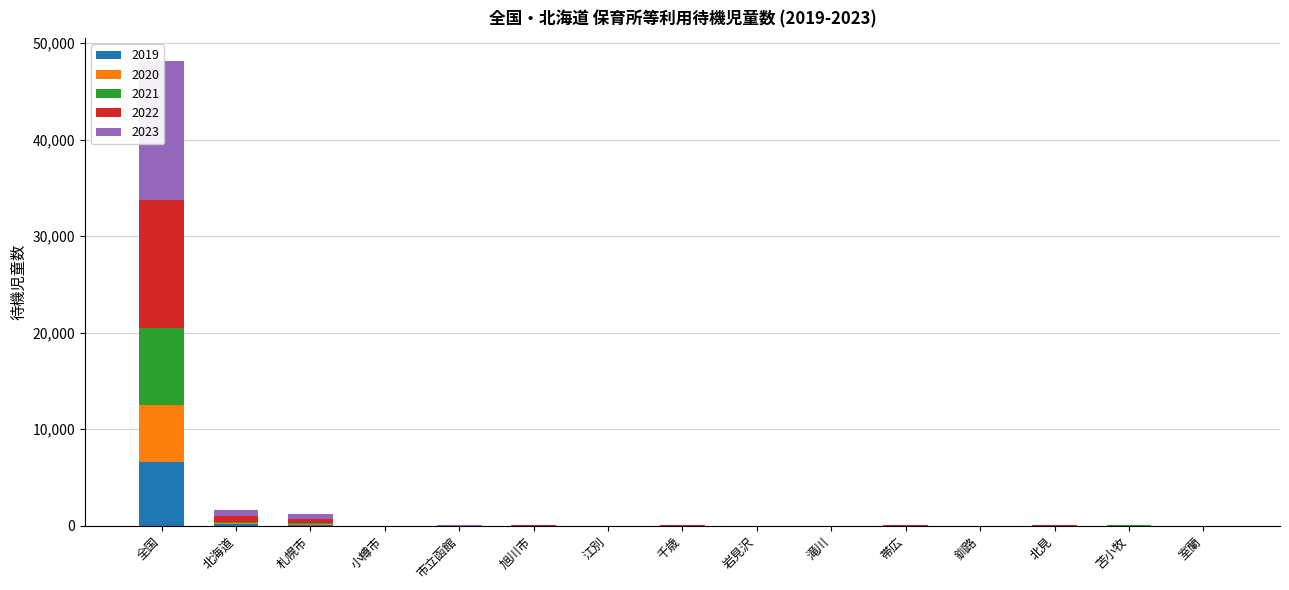

What are all the series names shown in the legend?

2019, 2020, 2021, 2022, 2023